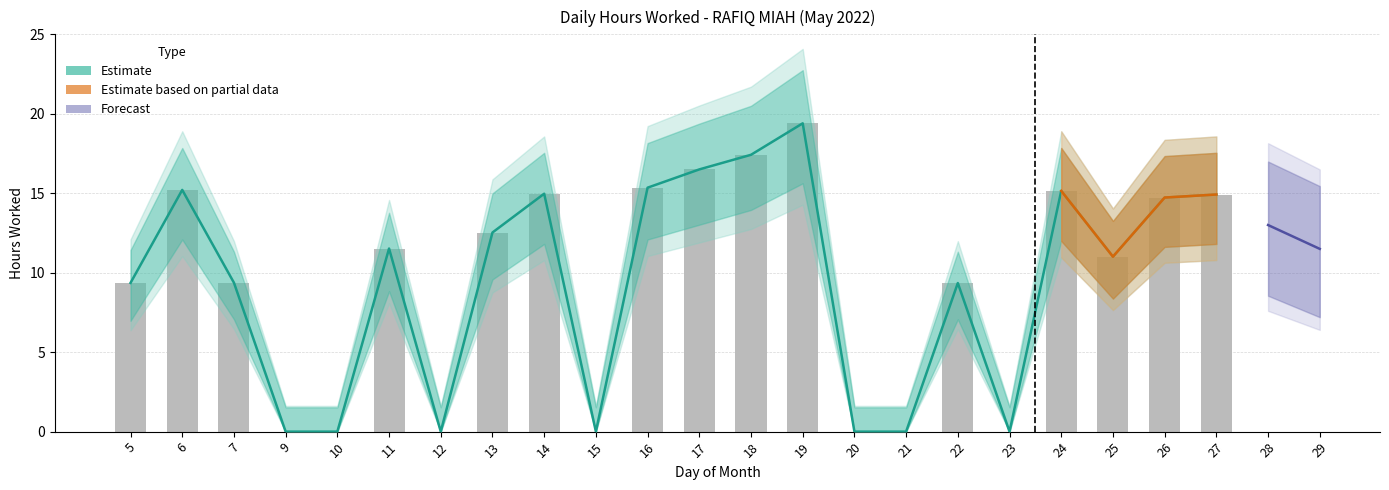

What is the sum of all Upper Bound values?

206.8